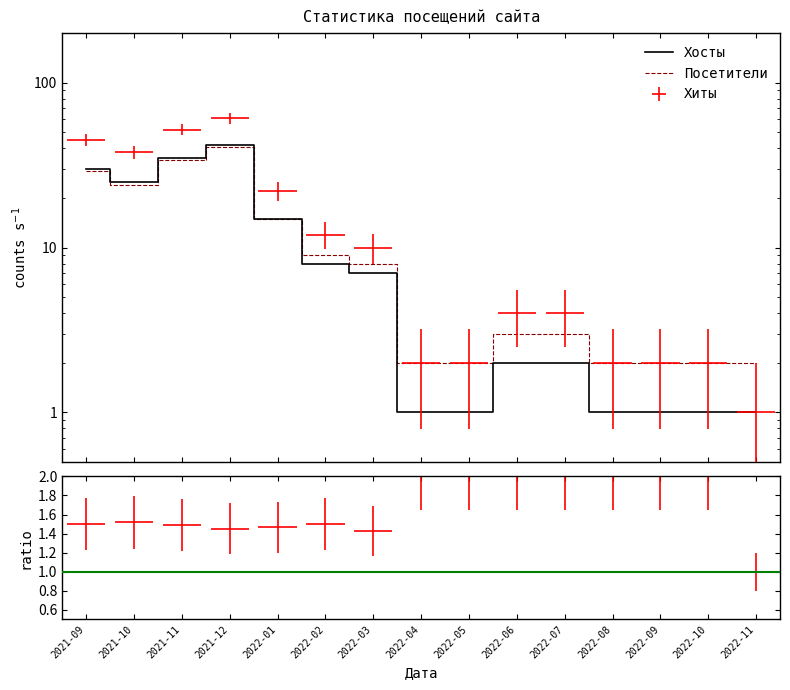

At which label is Хосты closest to 21?

2021-10